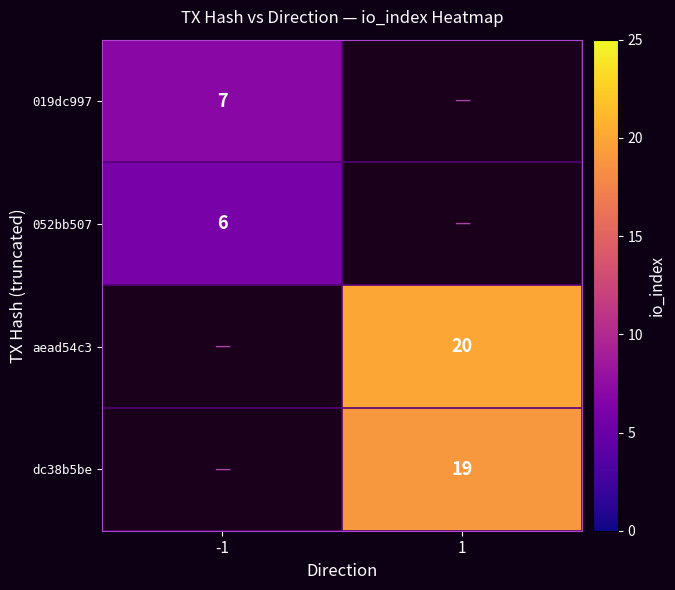

Count the number of data series in this chart.

4